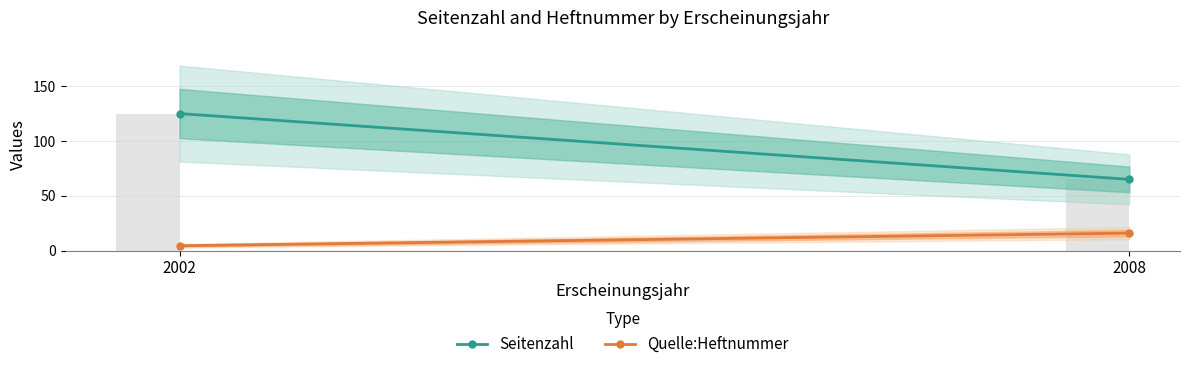

Which has a higher value, 2008 or 2002?

2002